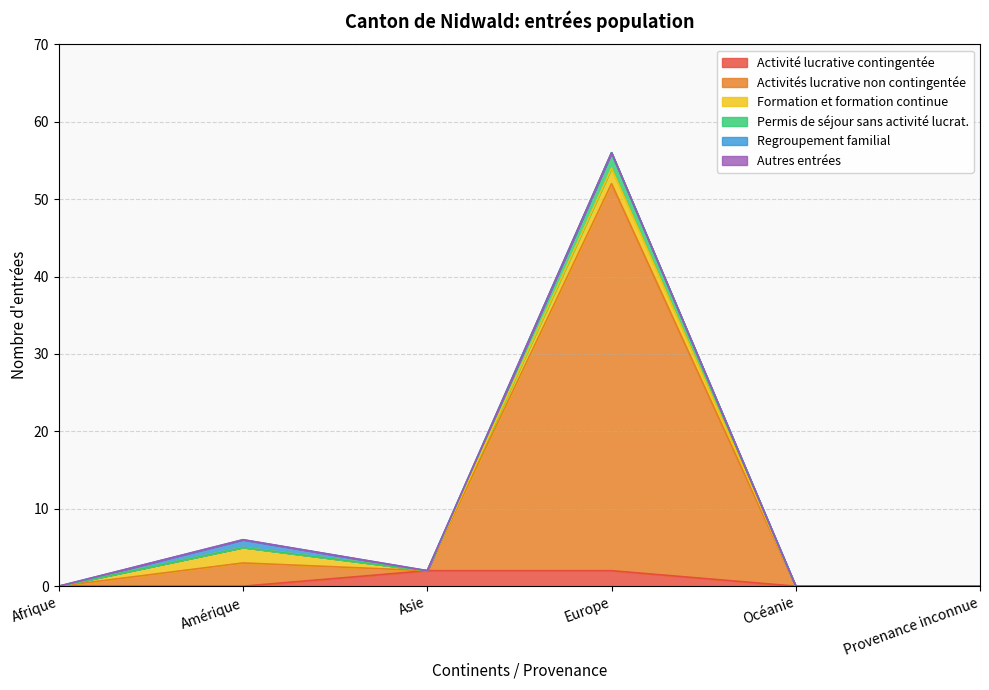

At which category is the sum across all series the highest?

Europe